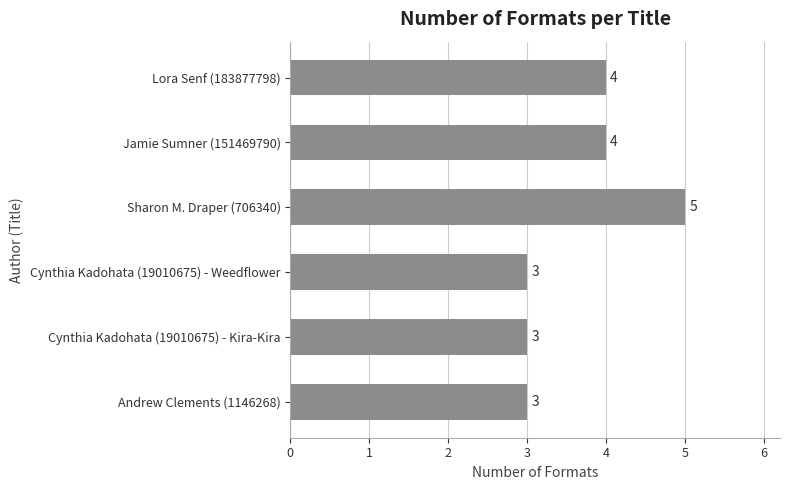

True or false: the data shows 3 at Cynthia Kadohata (19010675) - Kira-Kira.

True